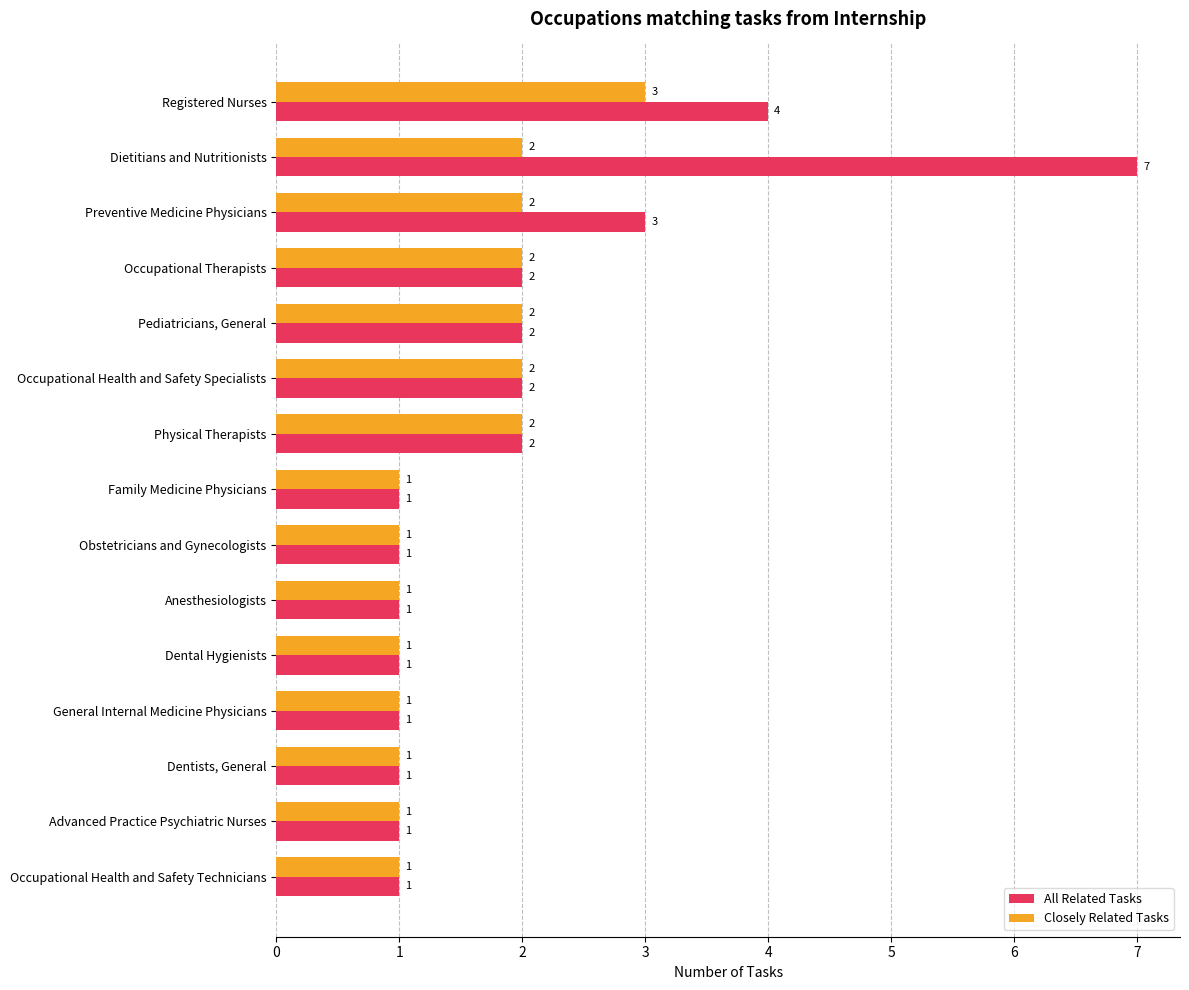

Rank the series by their maximum value, from lowest to highest.

Closely Related Tasks, All Related Tasks